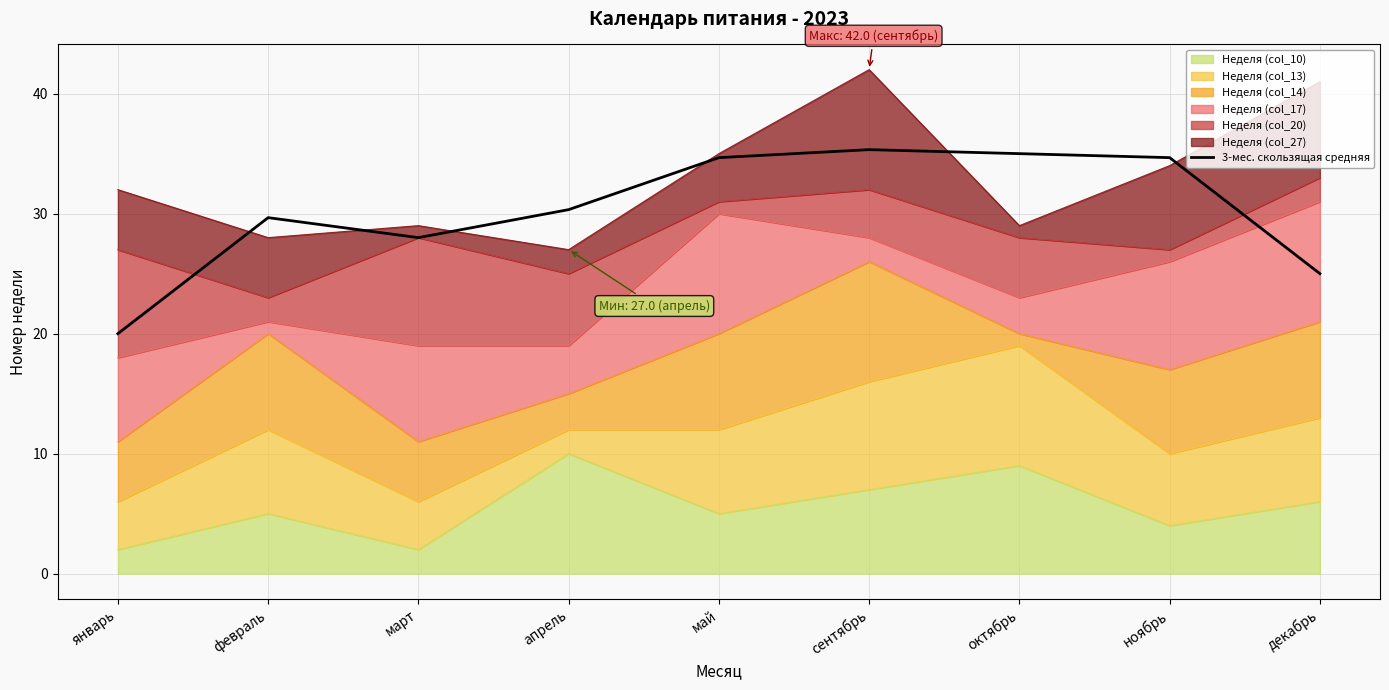

What is the approximate value at сентябрь?

35.3